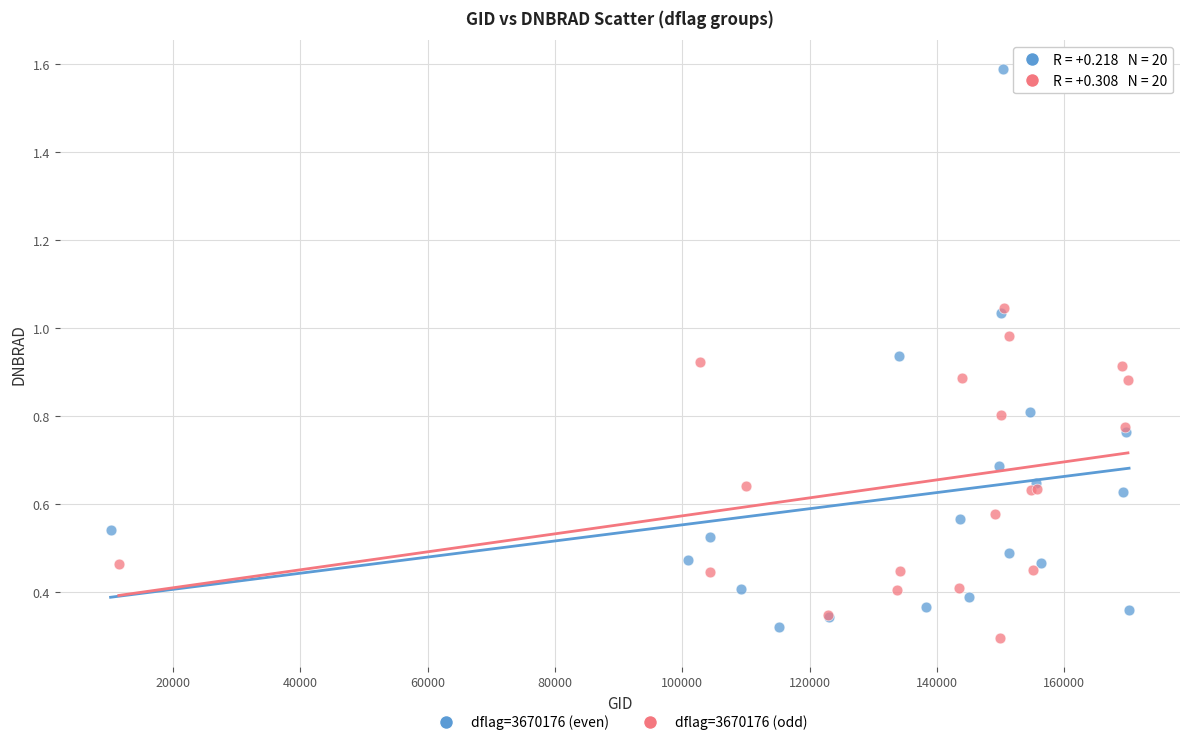

What are all the series names shown in the legend?

dflag=3670176 (even), dflag=3670176 (odd)